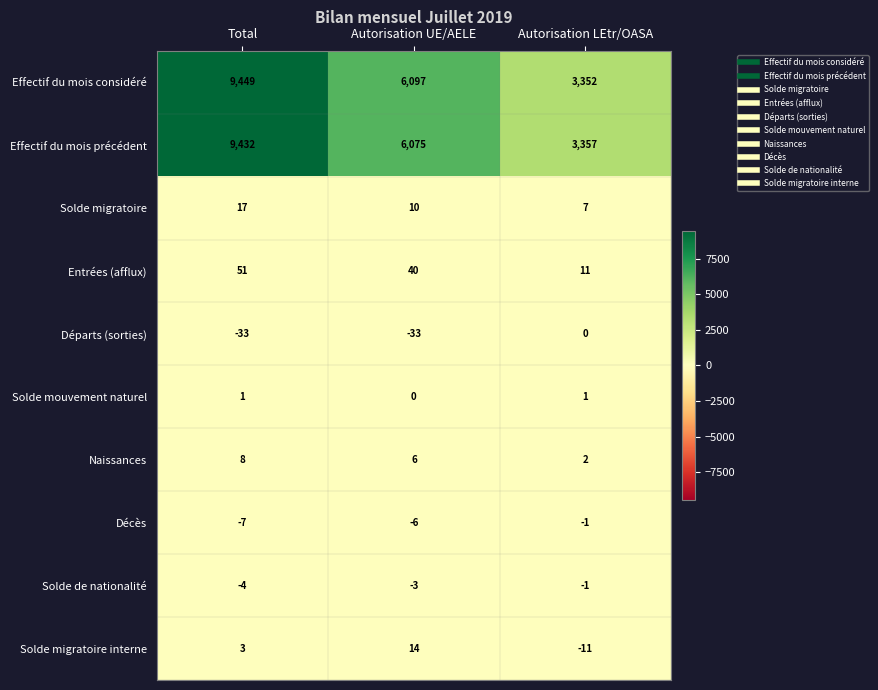

At how many categories does at least one series exceed 5144?

2